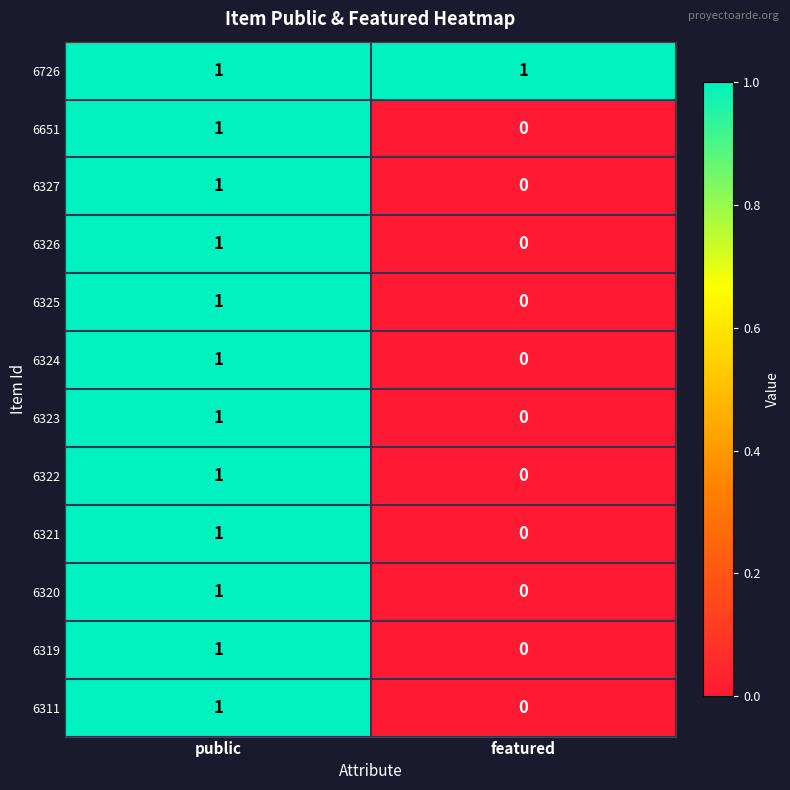

Which category has the lowest value in the 6320 series?

featured